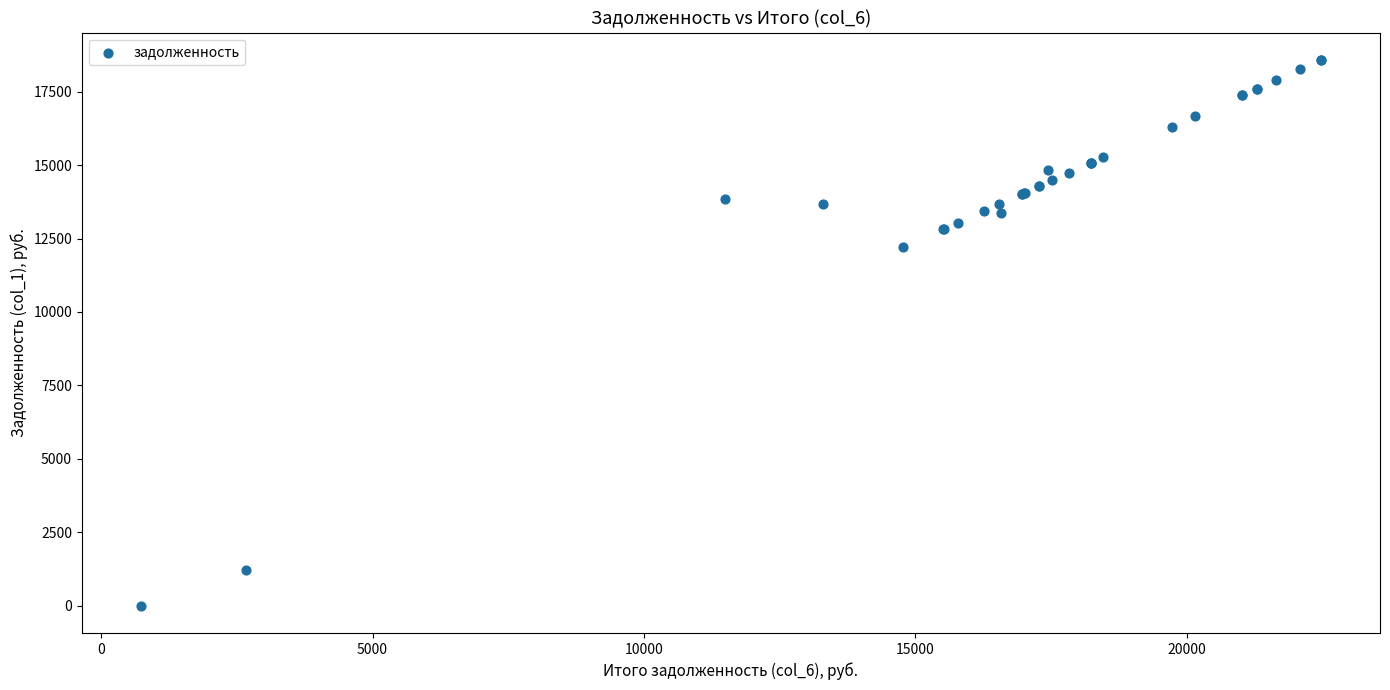

What Y value in the scatter plot is closest to 9290?

12220.6